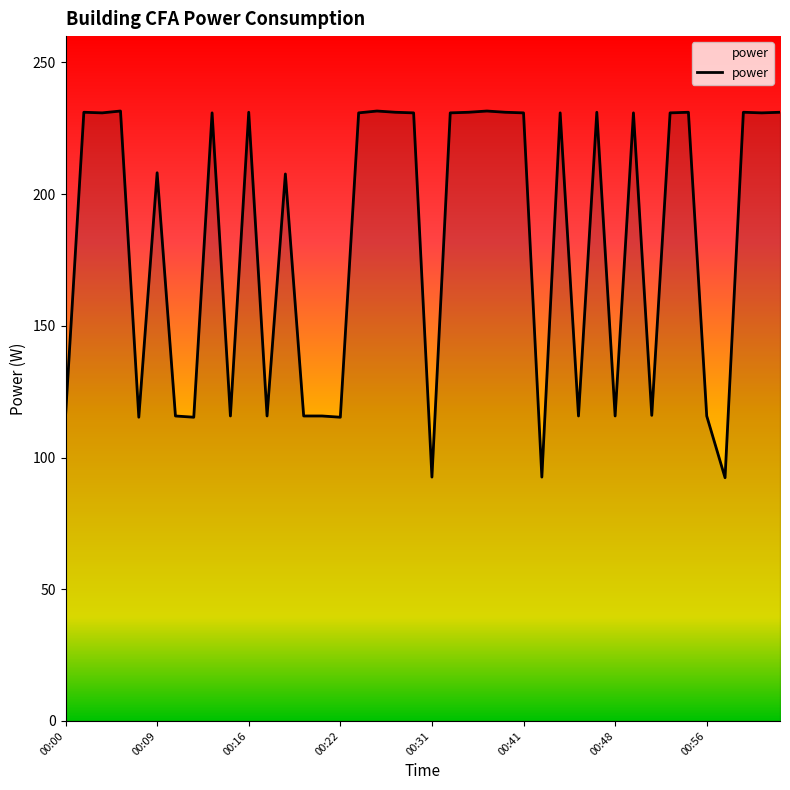

What is the maximum value shown in the chart?

231.6